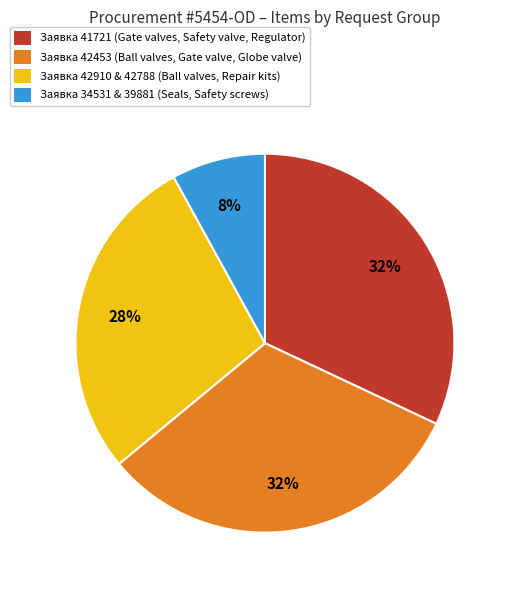

To the nearest percent, what is the difference between the largest and smallest slice percentages?

24%